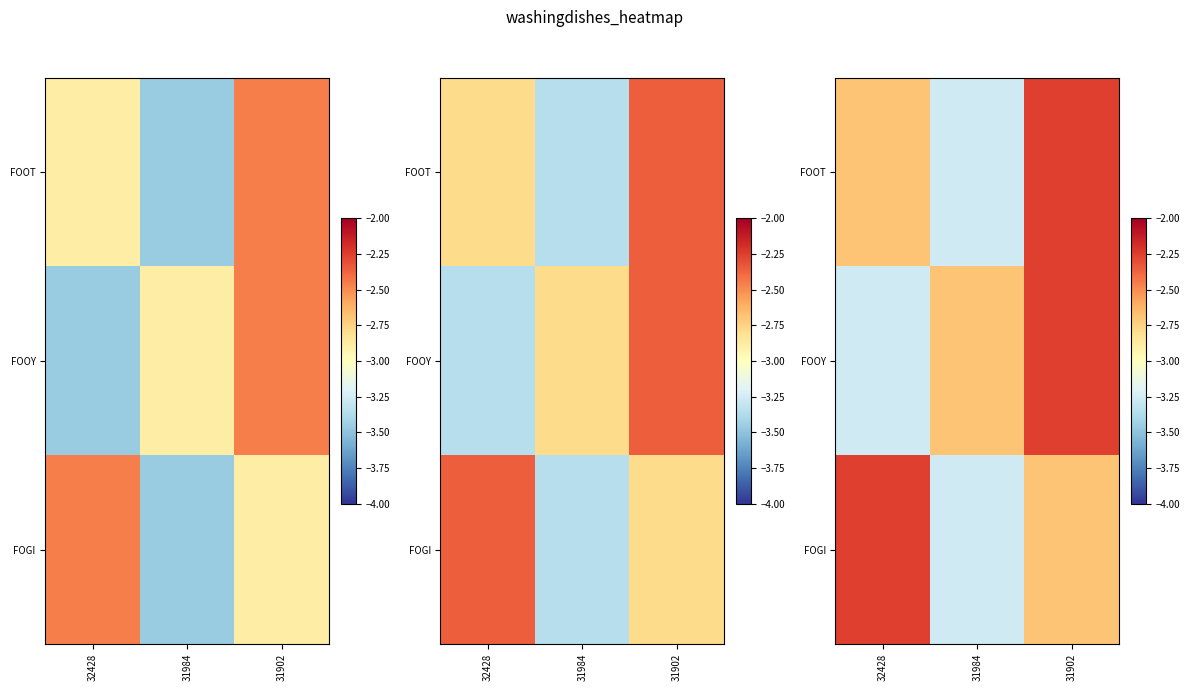

At 31984, list the series in order from largest to smallest.

FOOY, FOOT, FOGI